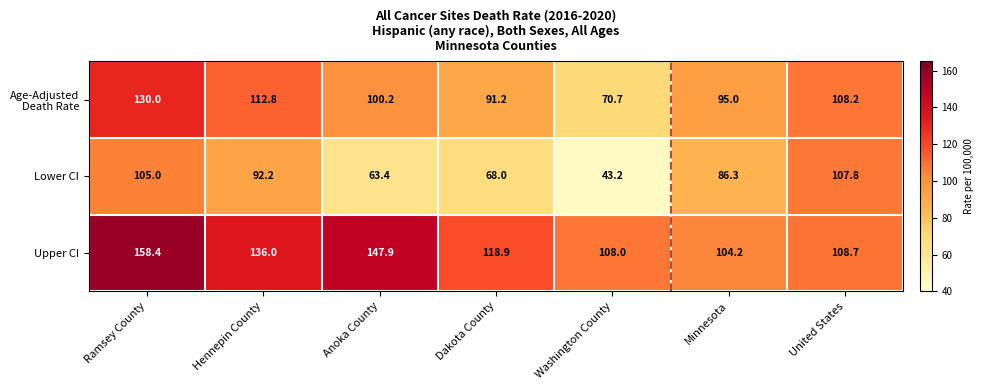

Which series changed the most between Anoka County and Washington County?

Upper CI